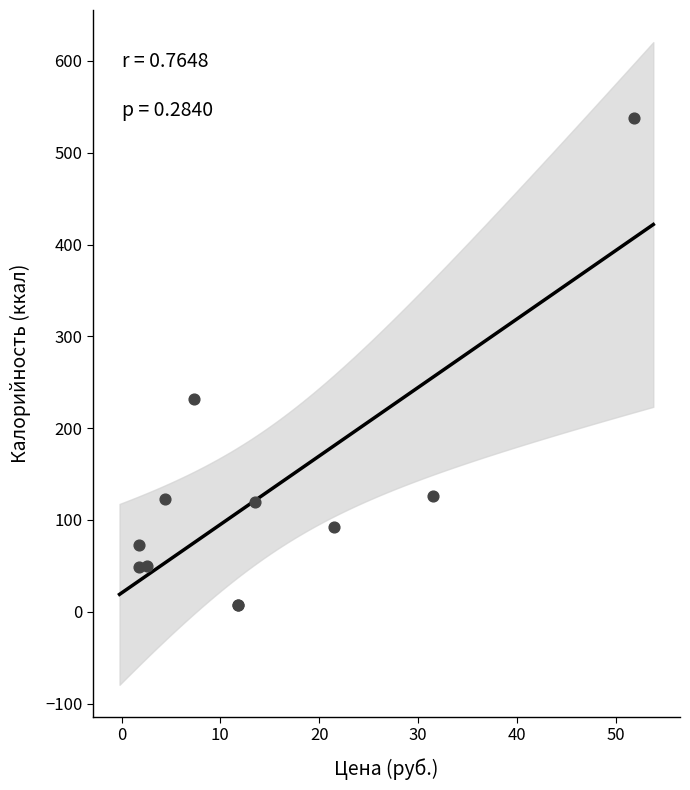

What Y value in the scatter plot is closest to 272?

231.8